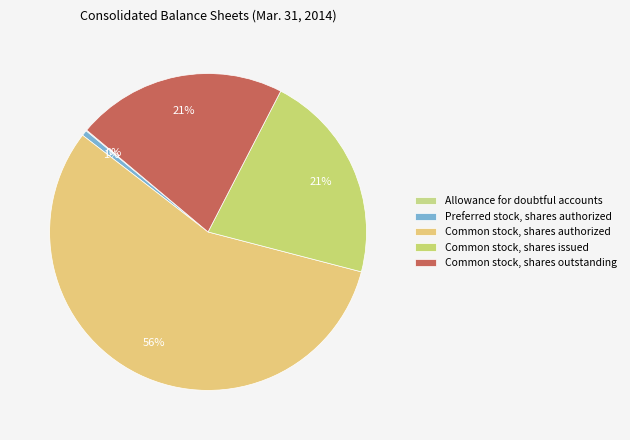

Rank the categories by value from highest to lowest.

Common stock, shares authorized, Common stock, shares issued, Common stock, shares outstanding, Preferred stock, shares authorized, Allowance for doubtful accounts